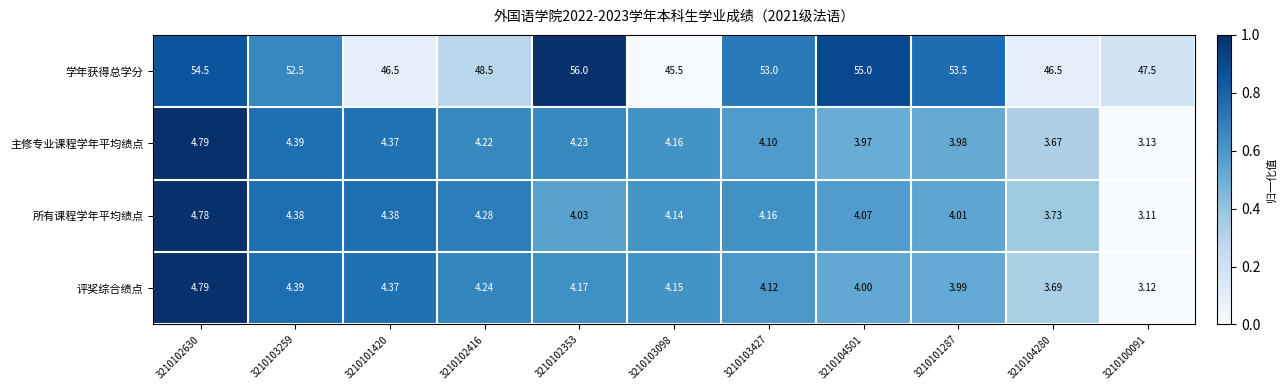

What is the spread (max minus min) of values at 3210102416?

44.3